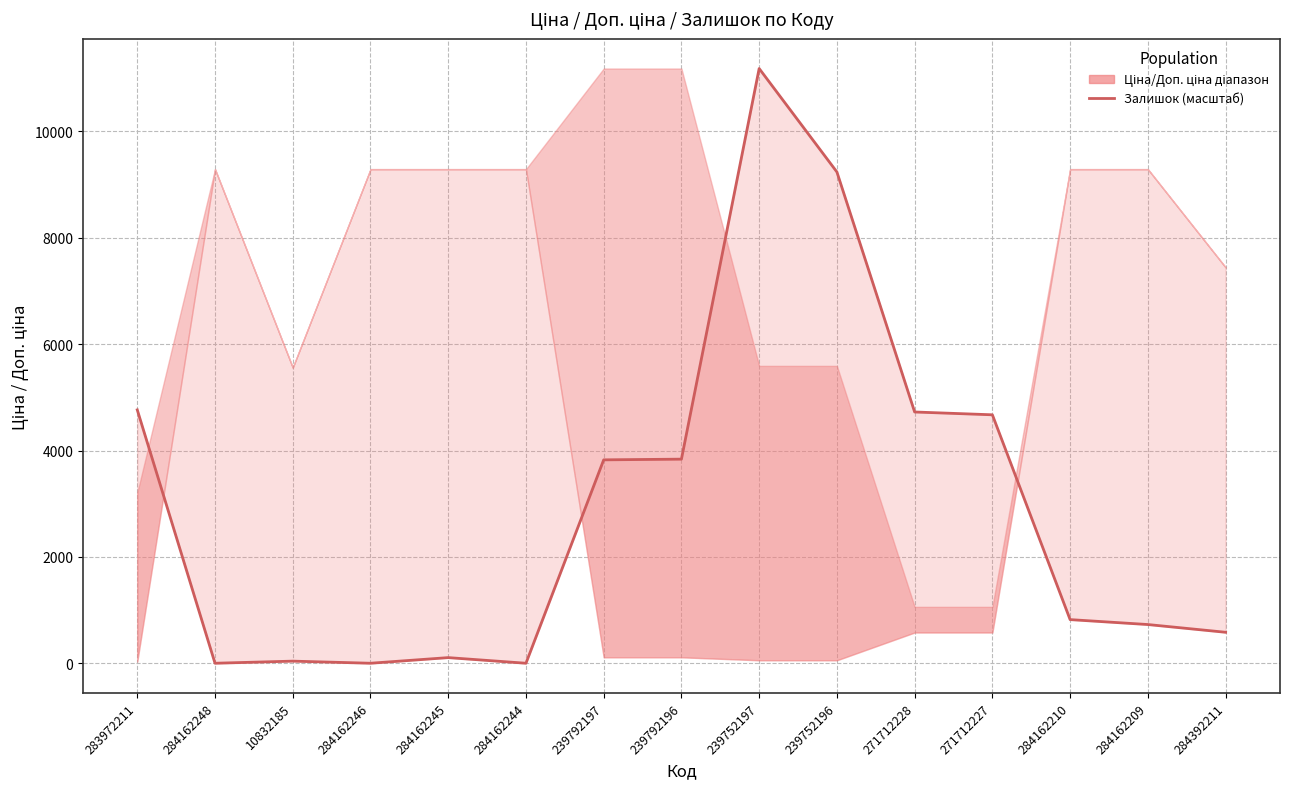

At which label does the data first exceed 820?

283972211